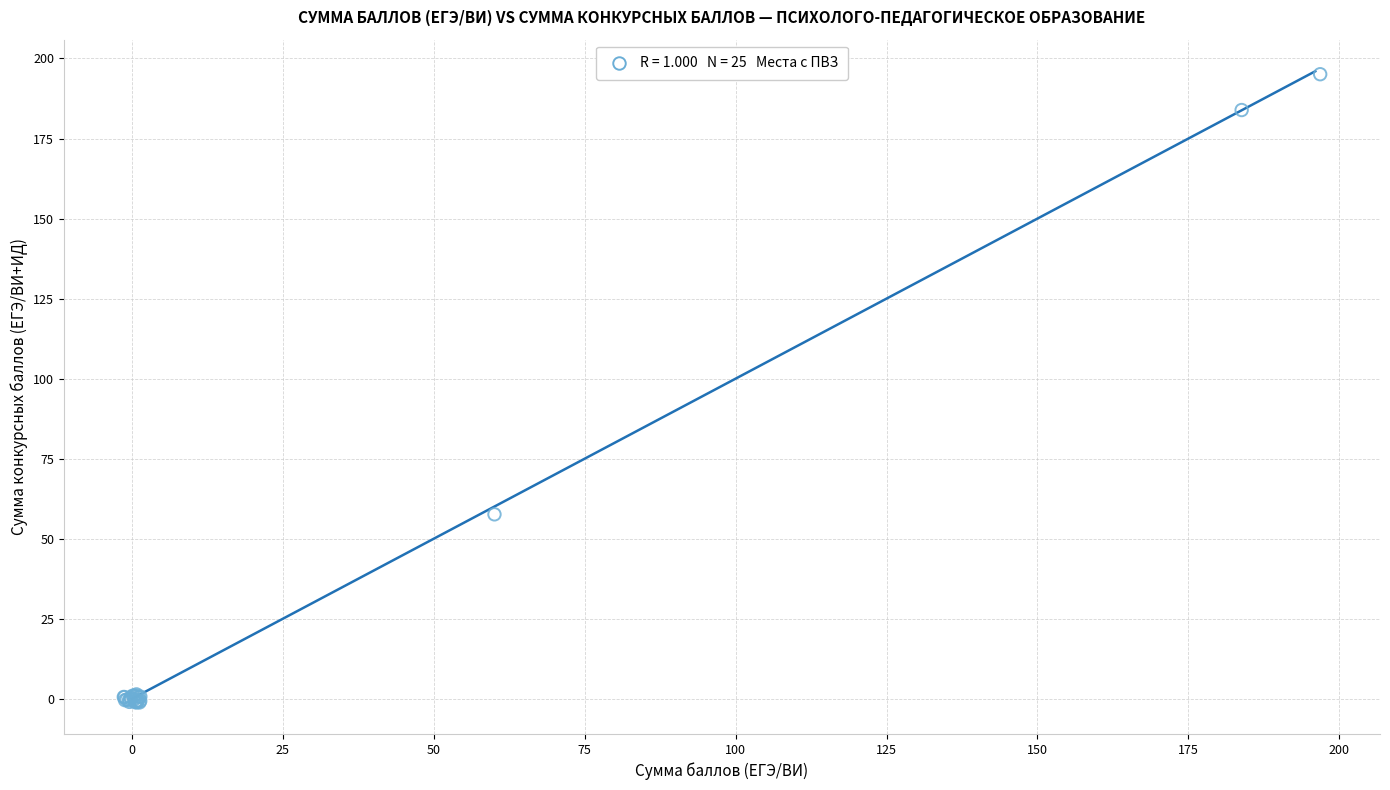

What Y value in the scatter plot is closest to 96?

57.6